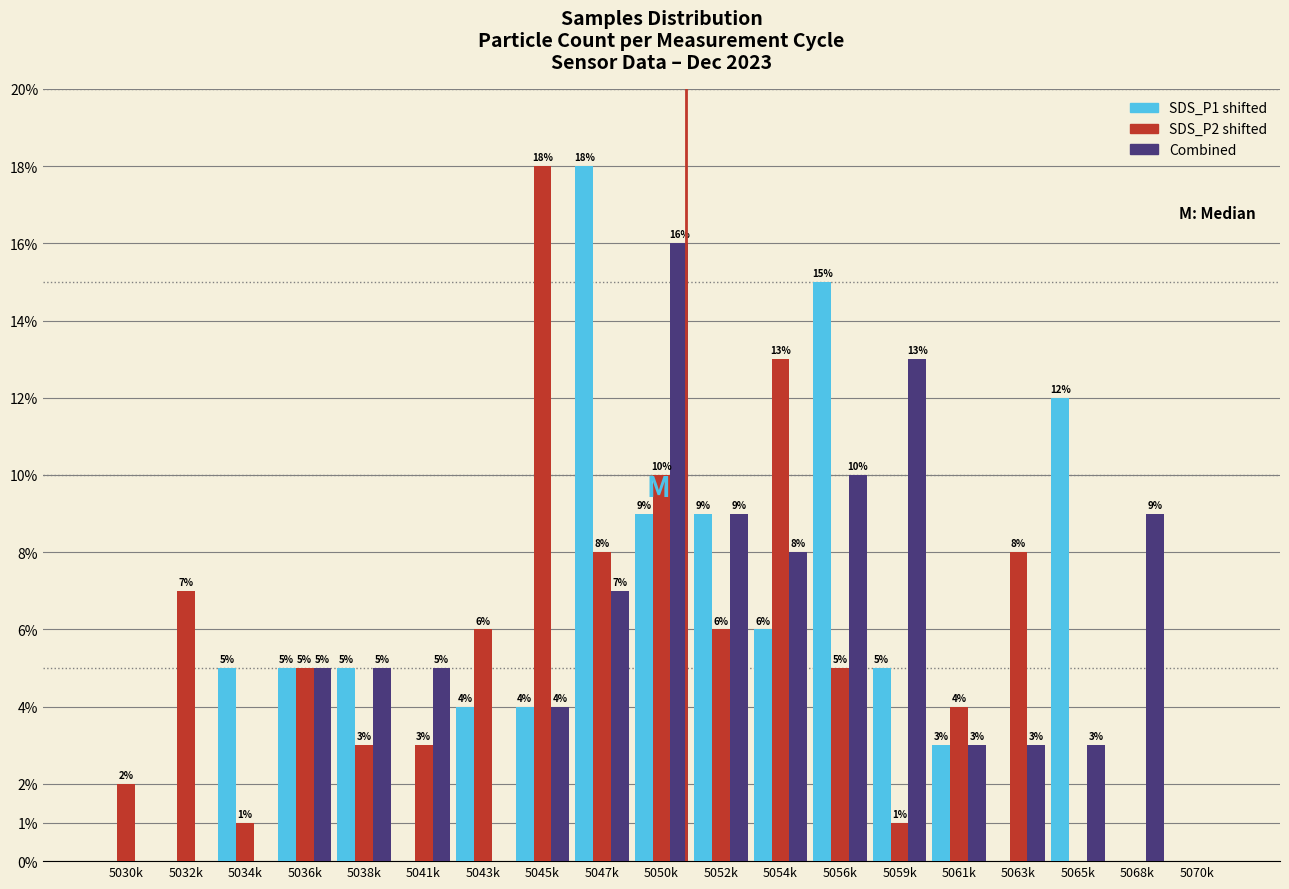

Reading right to left, transcribe all the data shown in this chart.

SDS_P1: 5070k=0.0	5068k=0.0	5065k=12.0	5063k=0.0	5061k=3.0	5059k=5.0	5056k=15.0	5054k=6.0	5052k=9.0	5050k=9.0	5047k=18.0	5045k=4.0	5043k=4.0	5041k=0.0	5038k=5.0	5036k=5.0	5034k=5.0	5032k=0.0	5030k=0.0
SDS_P2: 5070k=0.0	5068k=0.0	5065k=0.0	5063k=8.0	5061k=4.0	5059k=1.0	5056k=5.0	5054k=13.0	5052k=6.0	5050k=10.0	5047k=8.0	5045k=18.0	5043k=6.0	5041k=3.0	5038k=3.0	5036k=5.0	5034k=1.0	5032k=7.0	5030k=2.0
Combined: 5070k=0.0	5068k=9.0	5065k=3.0	5063k=3.0	5061k=3.0	5059k=13.0	5056k=10.0	5054k=8.0	5052k=9.0	5050k=16.0	5047k=7.0	5045k=4.0	5043k=0.0	5041k=5.0	5038k=5.0	5036k=5.0	5034k=0.0	5032k=0.0	5030k=0.0